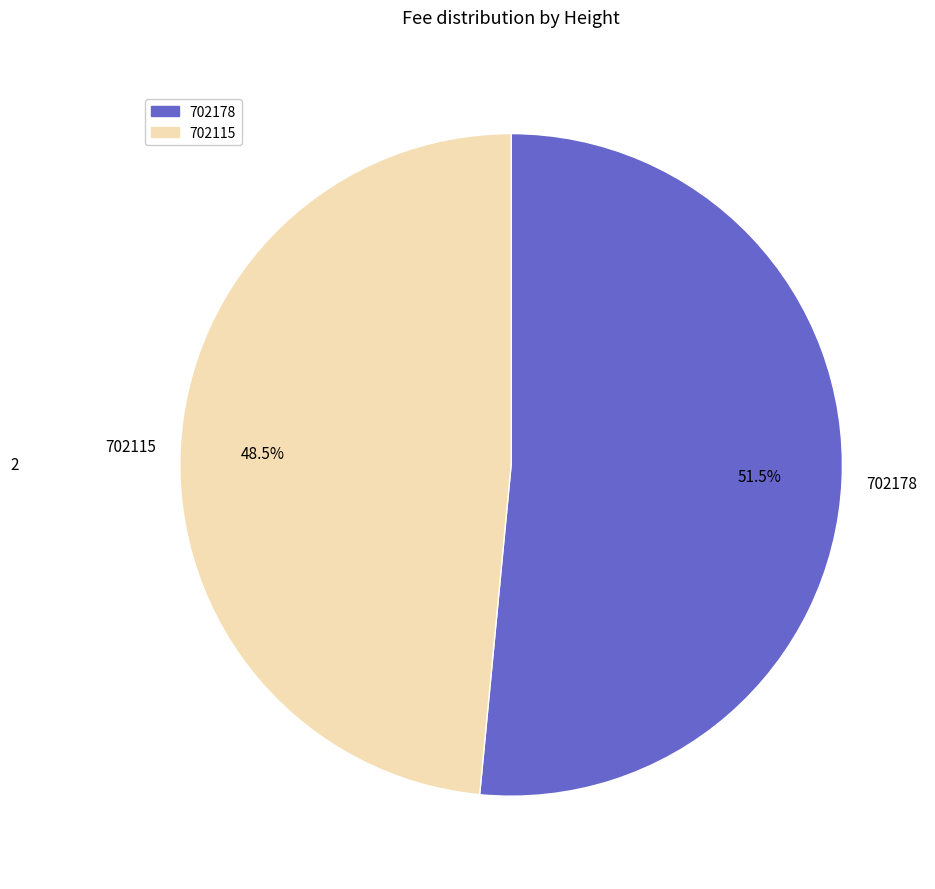

Which category accounts for the majority?

702178